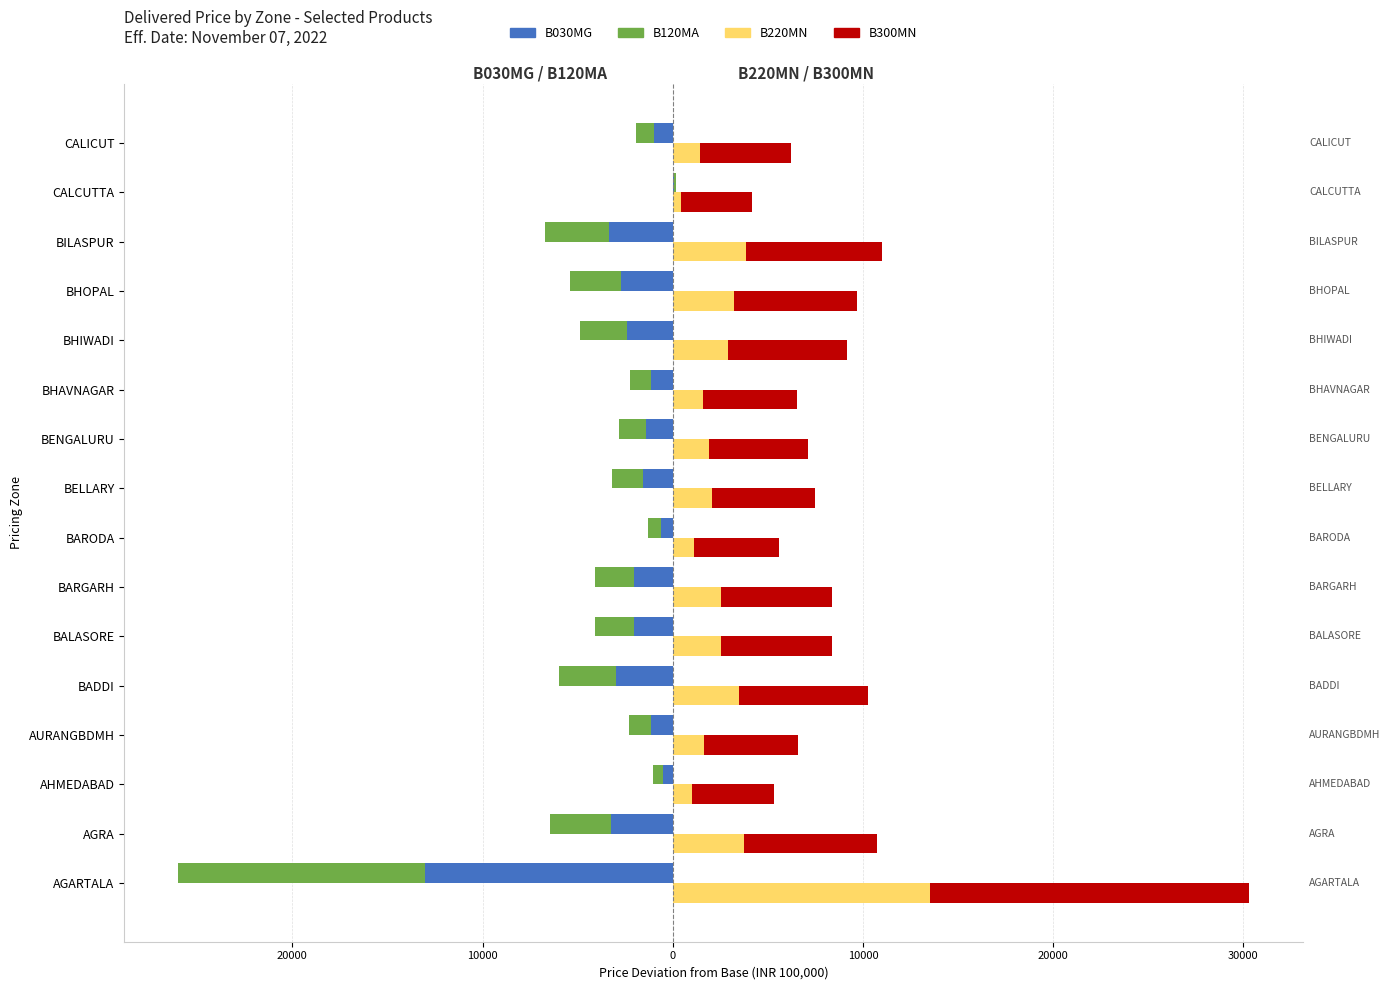

Between BADDI and BARODA, which series saw the biggest shift?

B030MG